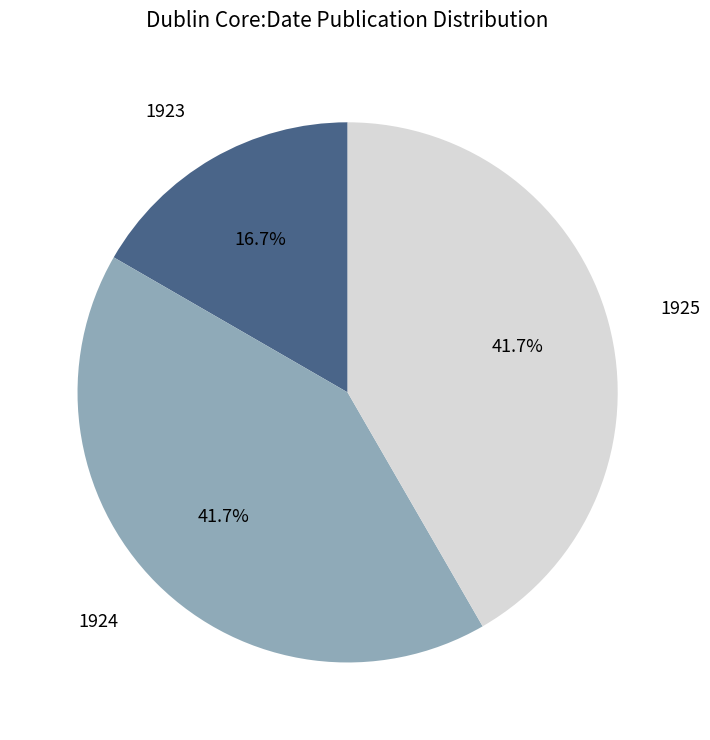

Count the number of slices in the pie.

3